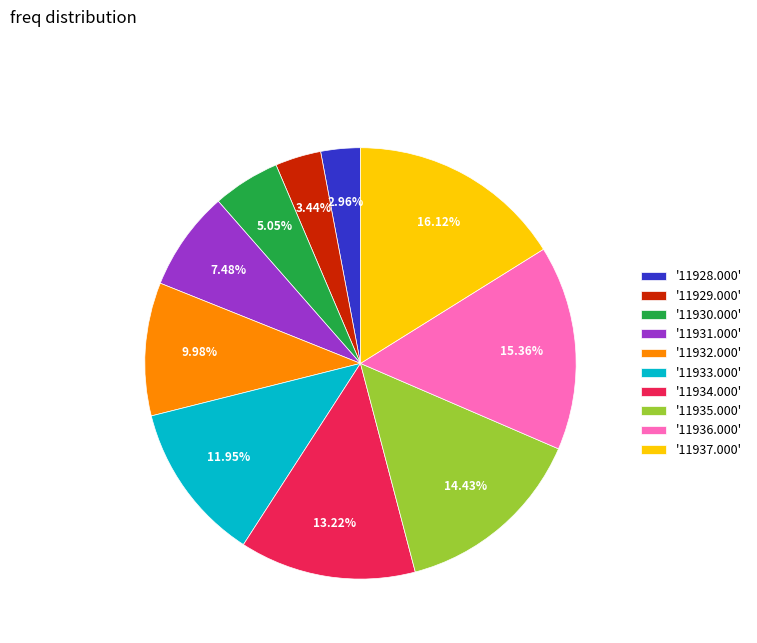

Does '11936.000' represent more than half of the total?

No